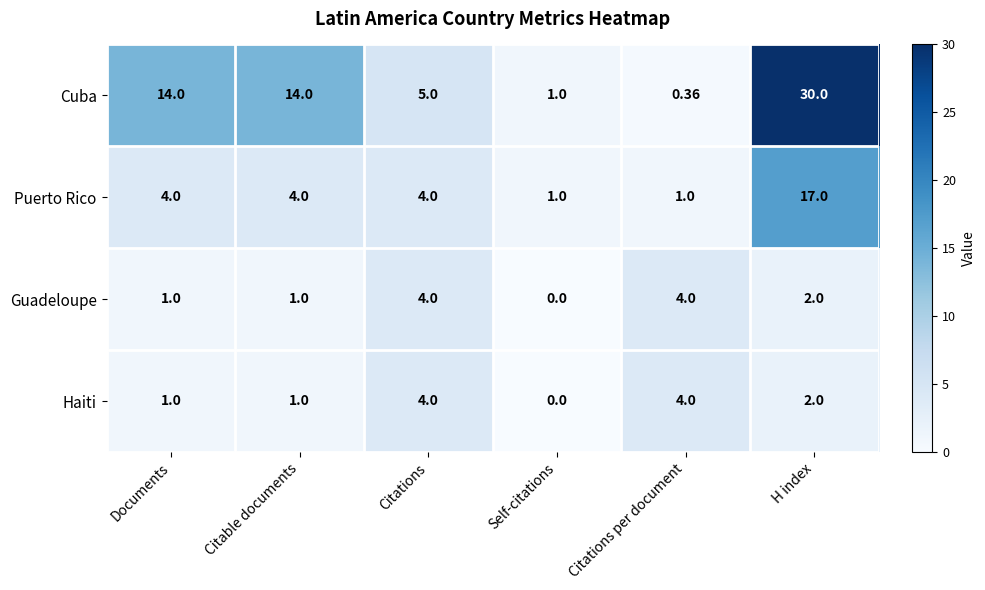

Is the value of Haiti at Citations per document greater than the value of Guadeloupe at Documents?

Yes